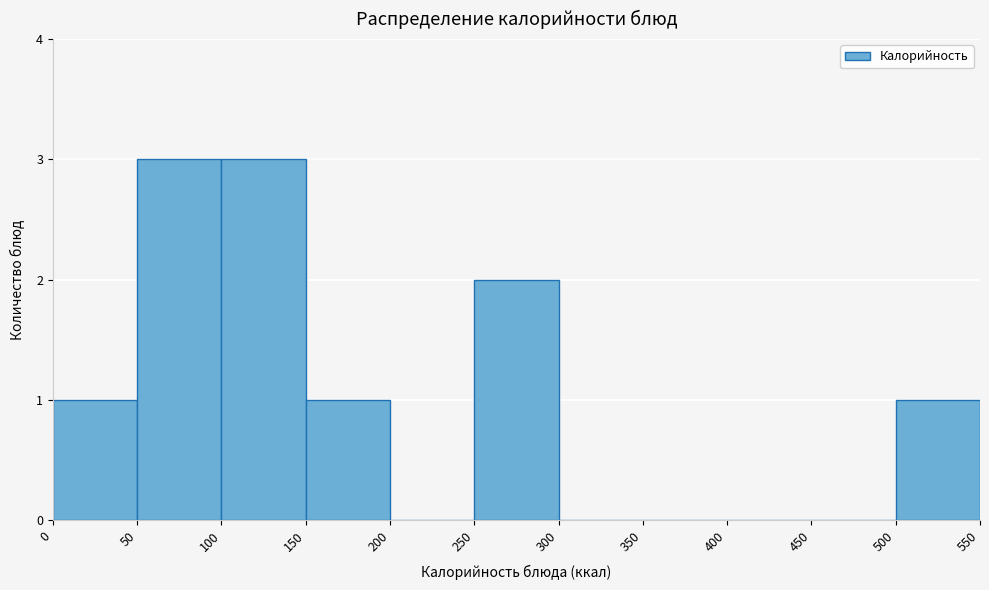

Reading left to right, transcribe this chart: for each bar, give the range it covers on the x-axis and its height. The values are not printed on the chart, so give them approximately, as read against the axis.

0 to 50: 1
50 to 100: 3
100 to 150: 3
150 to 200: 1
200 to 250: 0
250 to 300: 2
300 to 350: 0
350 to 400: 0
400 to 450: 0
450 to 500: 0
500 to 550: 1